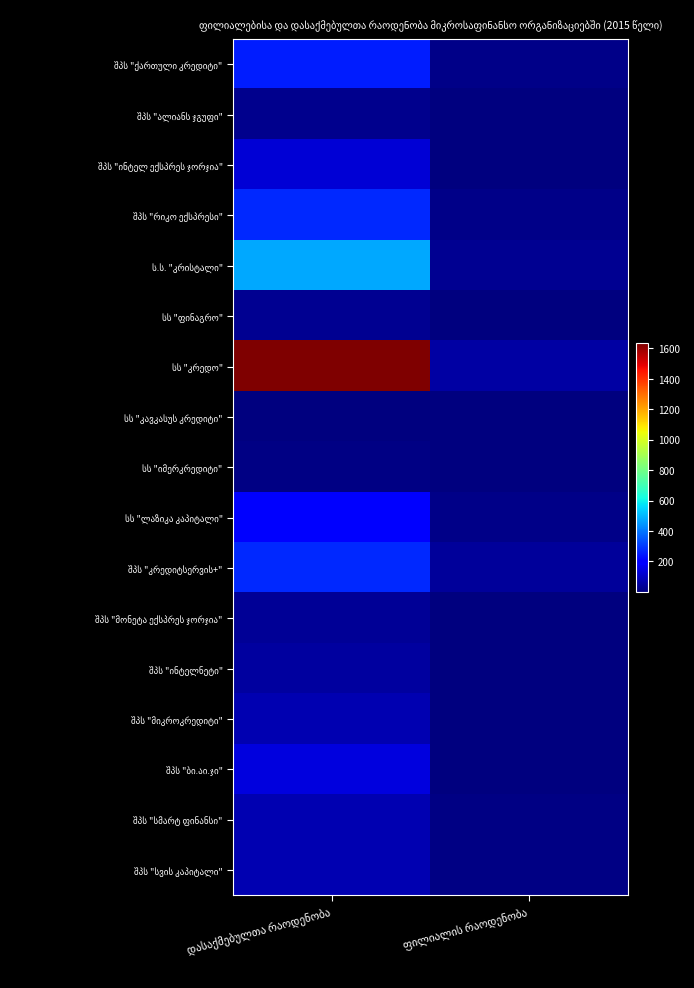

What is the sum of the ს.ს. "კრისტალი" values at ფილიალის რაოდენობა and დასაქმებულთა რაოდენობა?

506